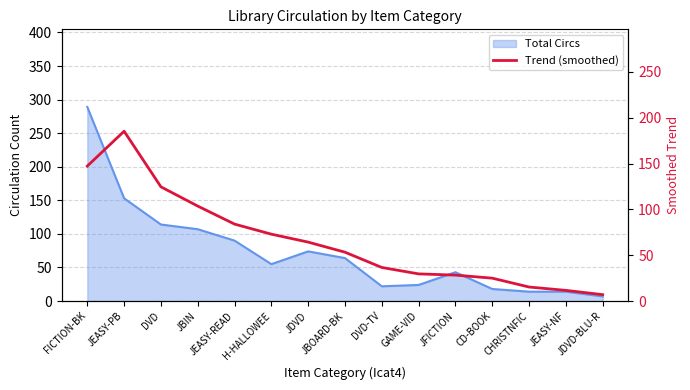

Where is the first local maximum?

JEASY-PB